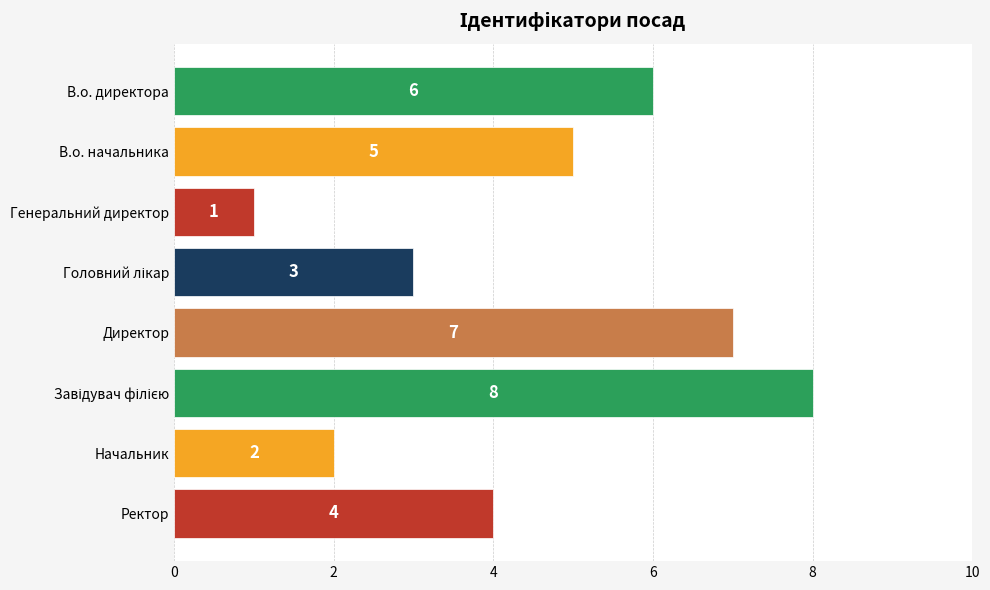

What is the label of the 8th bar from the top?

Ректор